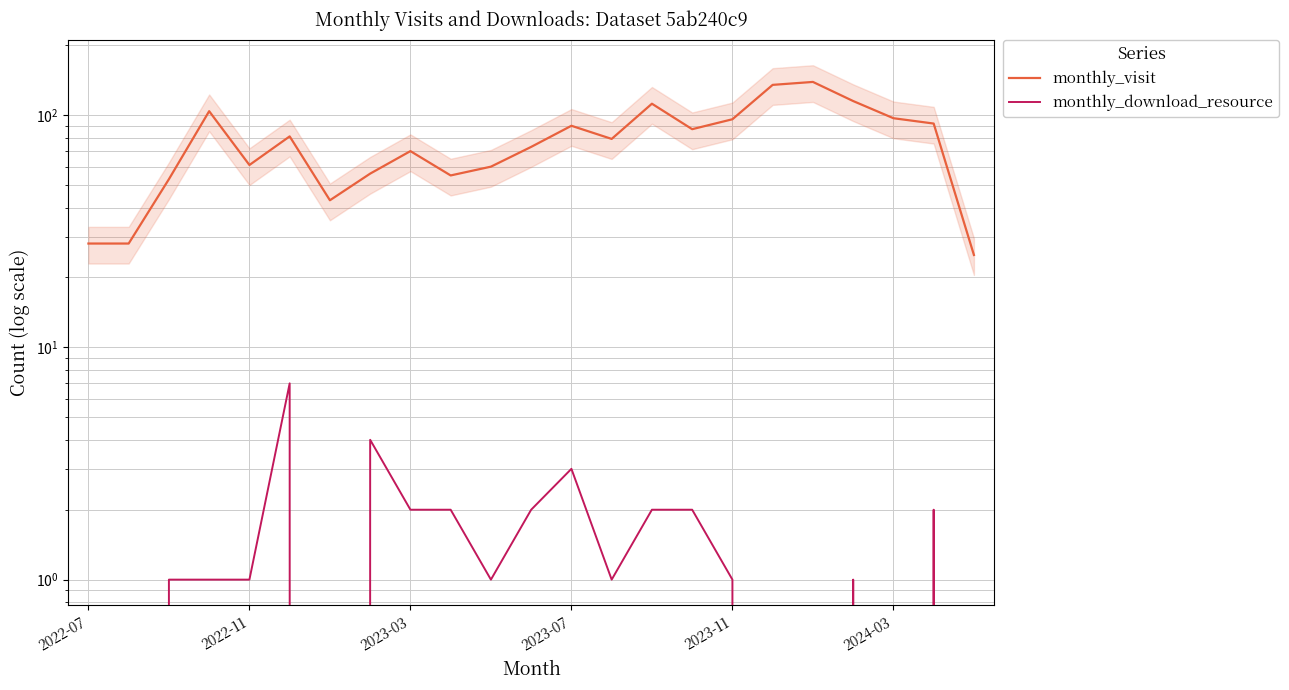

List the labels in order of monthly_visit value, smallest first.

22, 2022-07, 2022-11, 6, 2023-03, 9, 7, 10, 2023-11, 8, 11, 13, 2024-03, 15, 12, 21, 16, 20, 2023-07, 14, 19, 17, 18